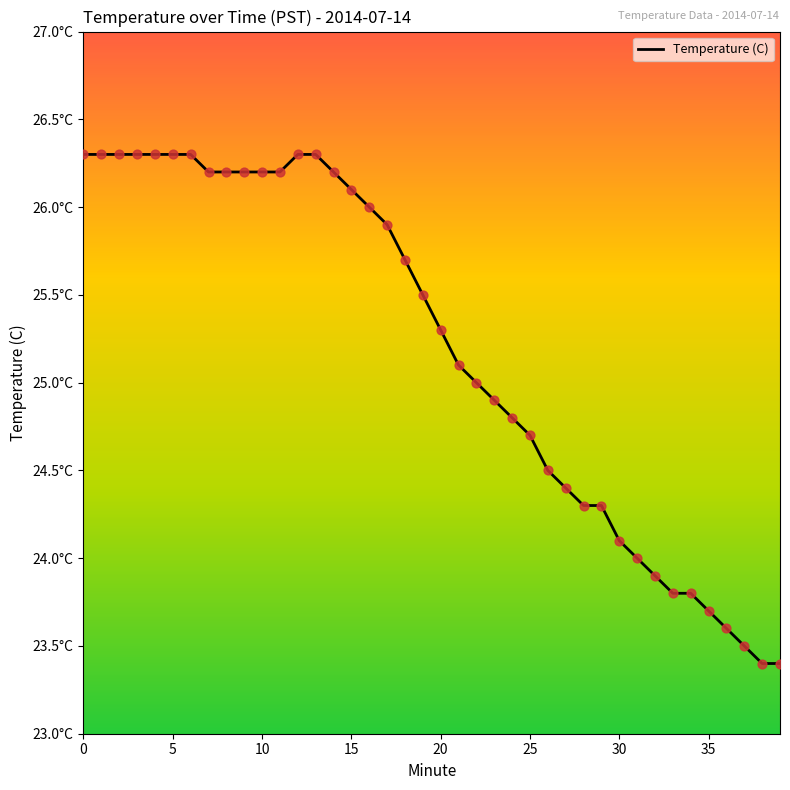

Is this an area chart (filled region under the line)?

No